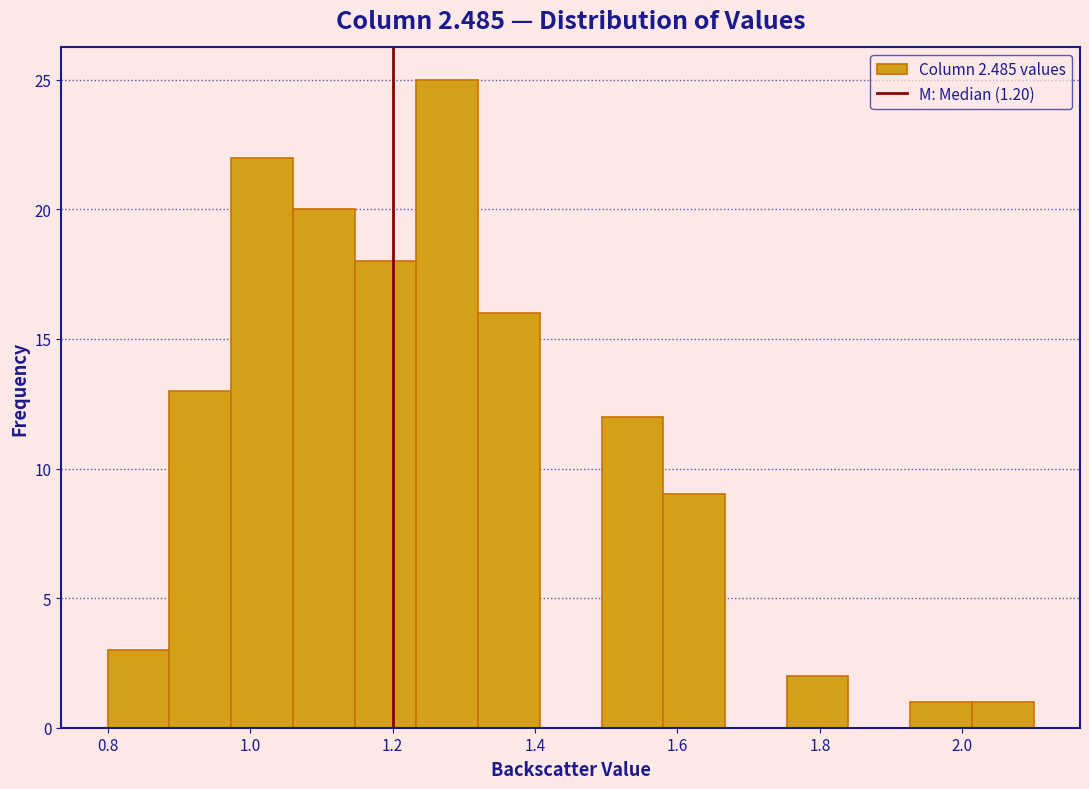

Over which range of the x-axis is the bar tallest?

1.24 to 1.32